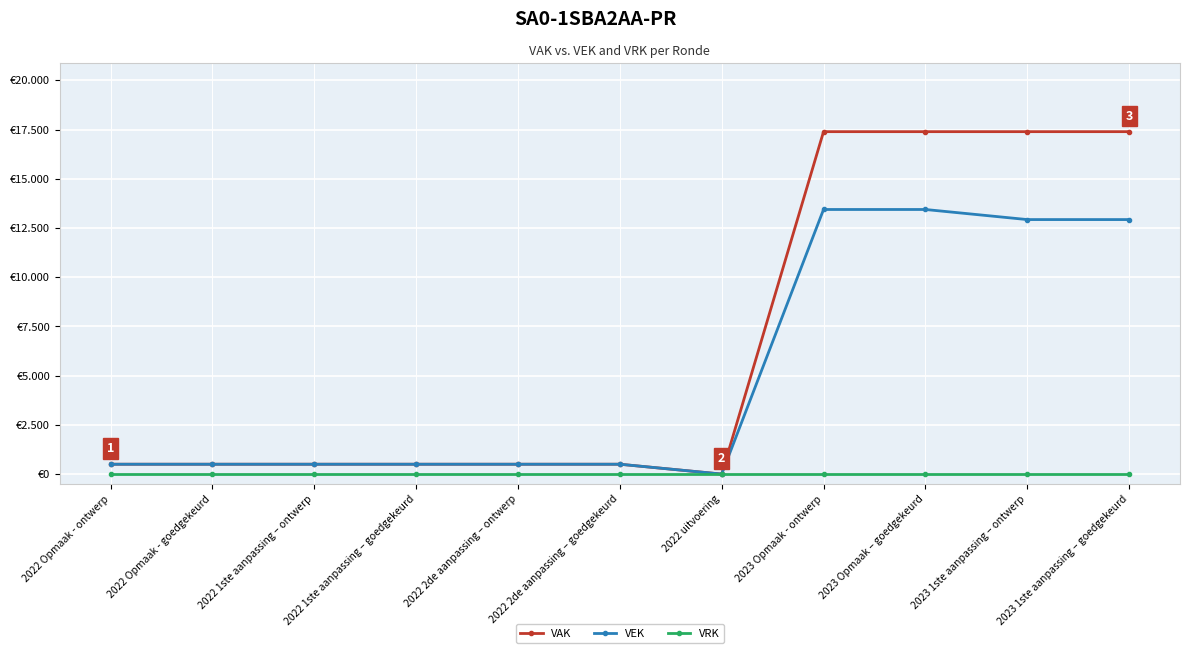

What are all the series names shown in the legend?

VAK, VEK, VRK